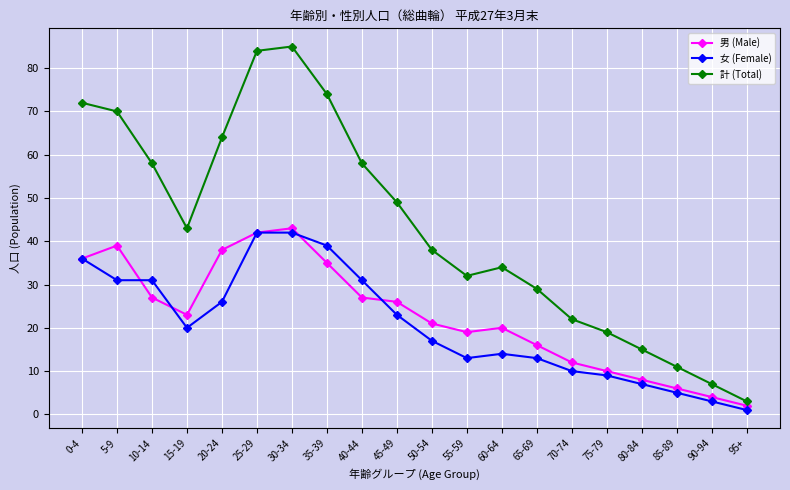

True or false: 女 (Female) and 計 (Total) intersect in this chart.

False